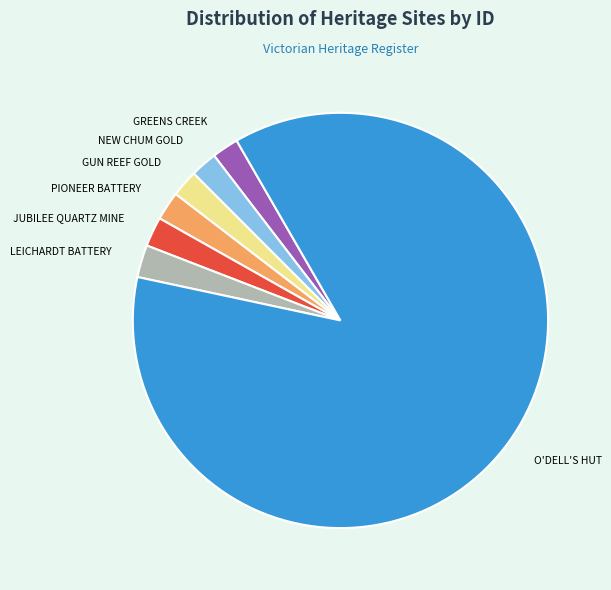

Is there a majority slice in this chart?

Yes